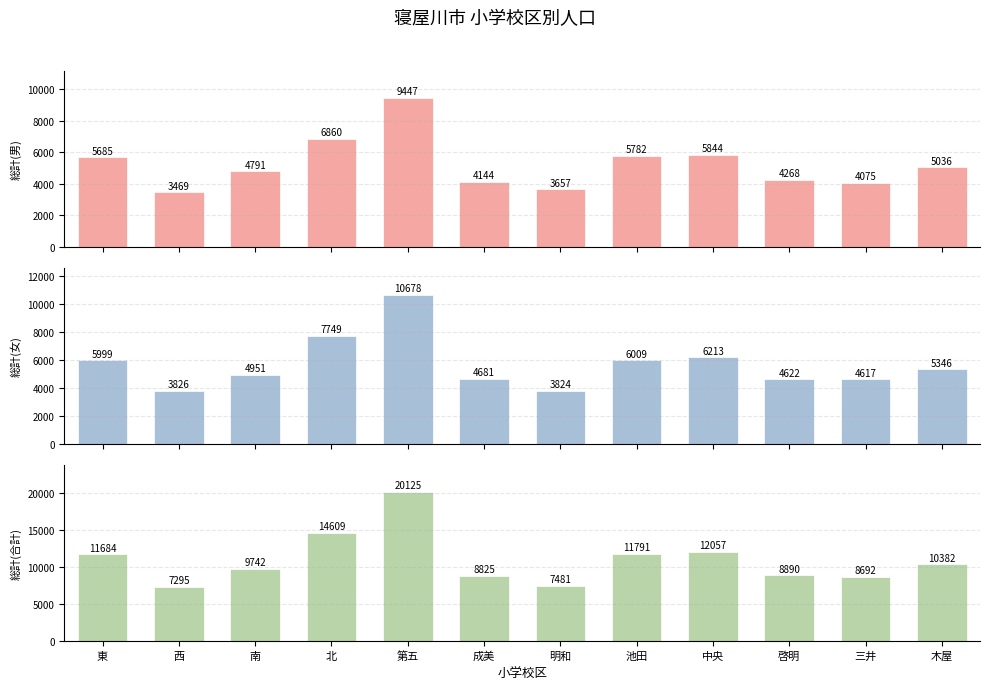

Which category has the lowest value in the 総計(合計) series?

西